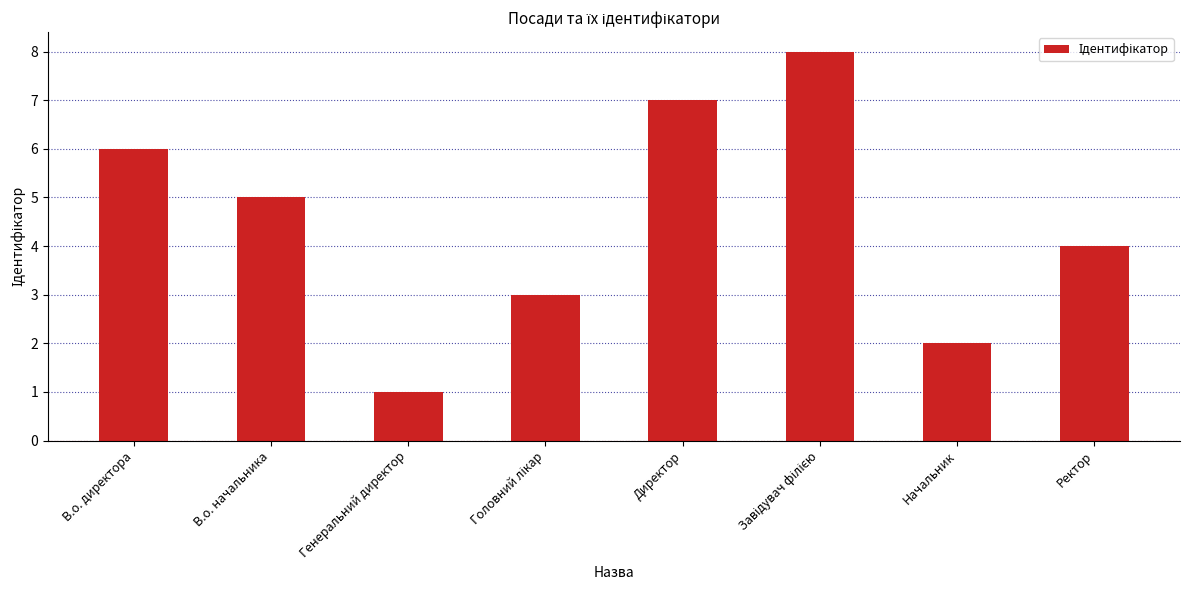

What is the difference between the maximum and second lowest values?

6